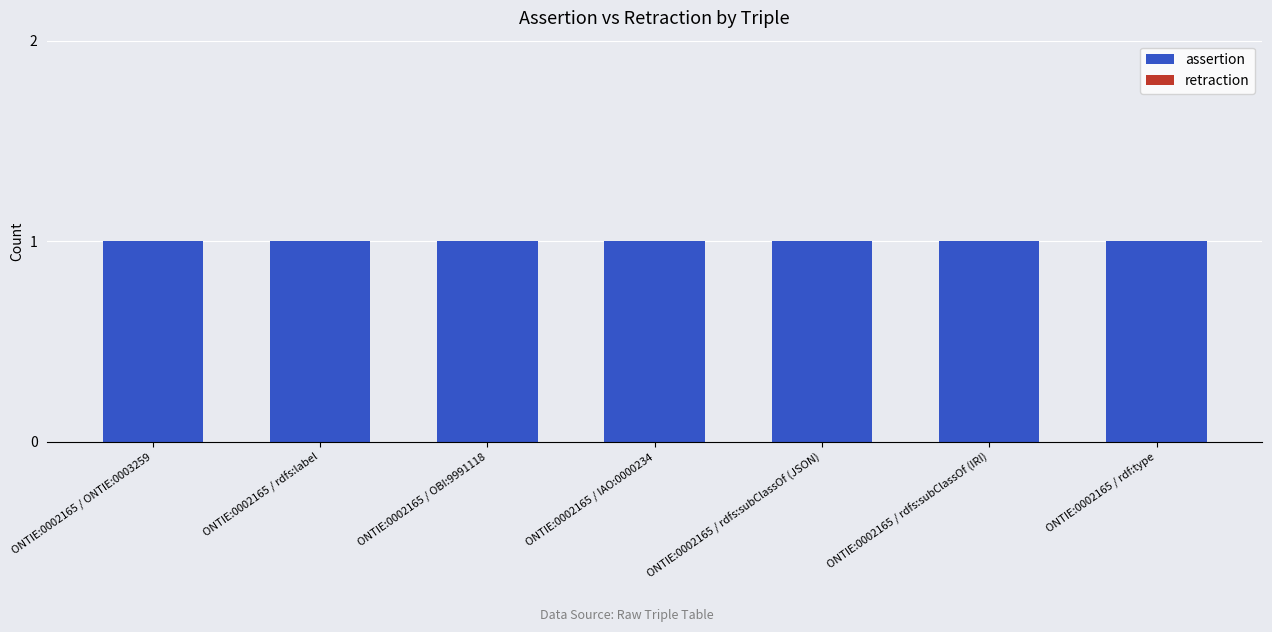

Rank the series by their average value, from lowest to highest.

retraction, assertion